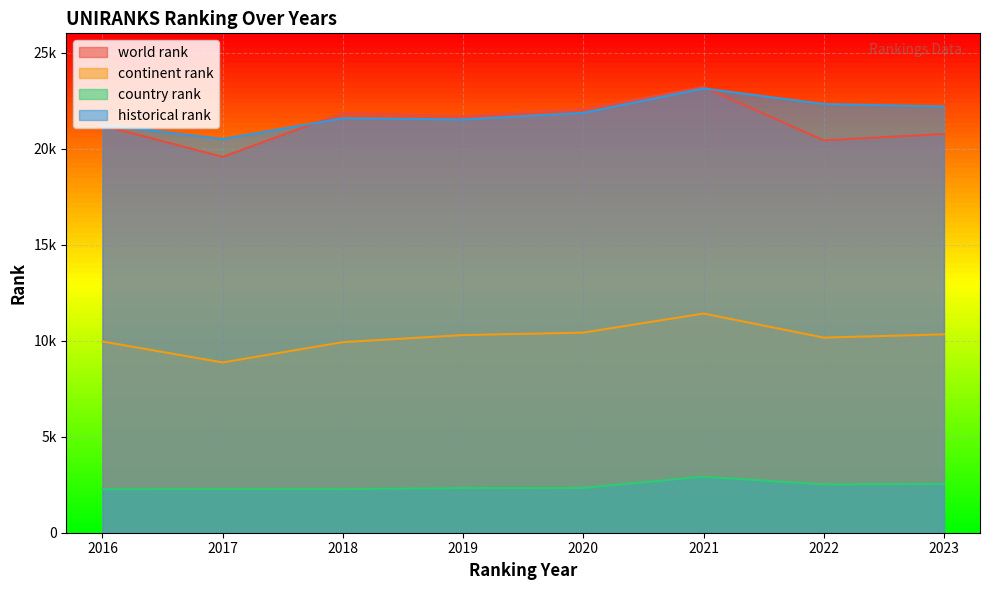

True or false: continent rank and historical rank cross at least once.

False